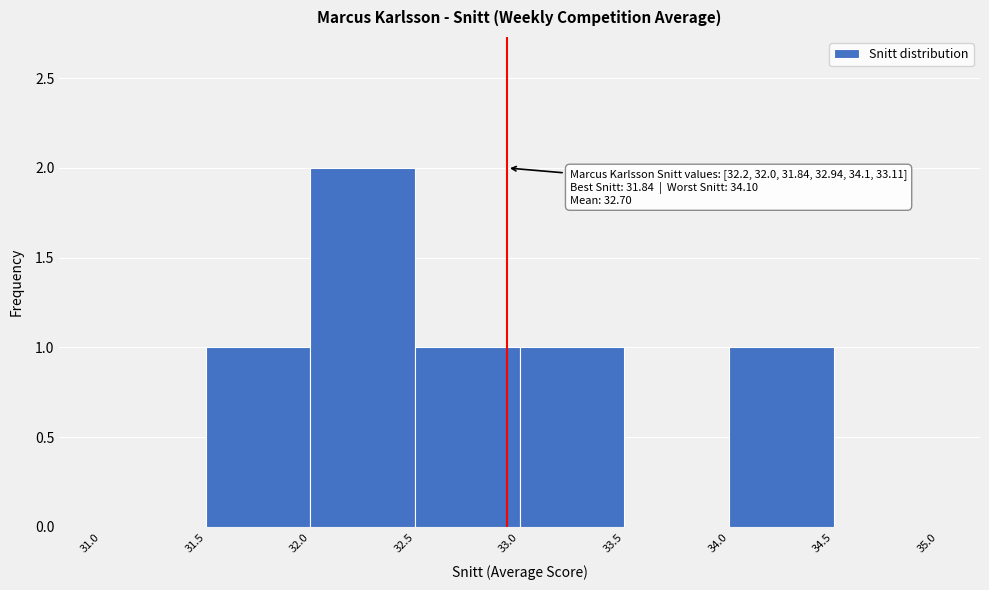

Over which range of the x-axis is the bar tallest?

32.0 to 32.5